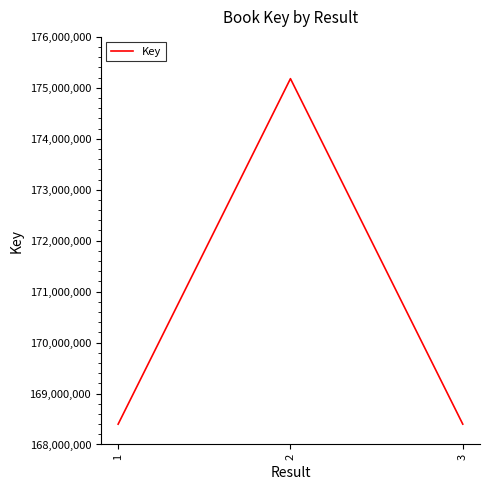

Which has a higher value, 3 or 1?

3